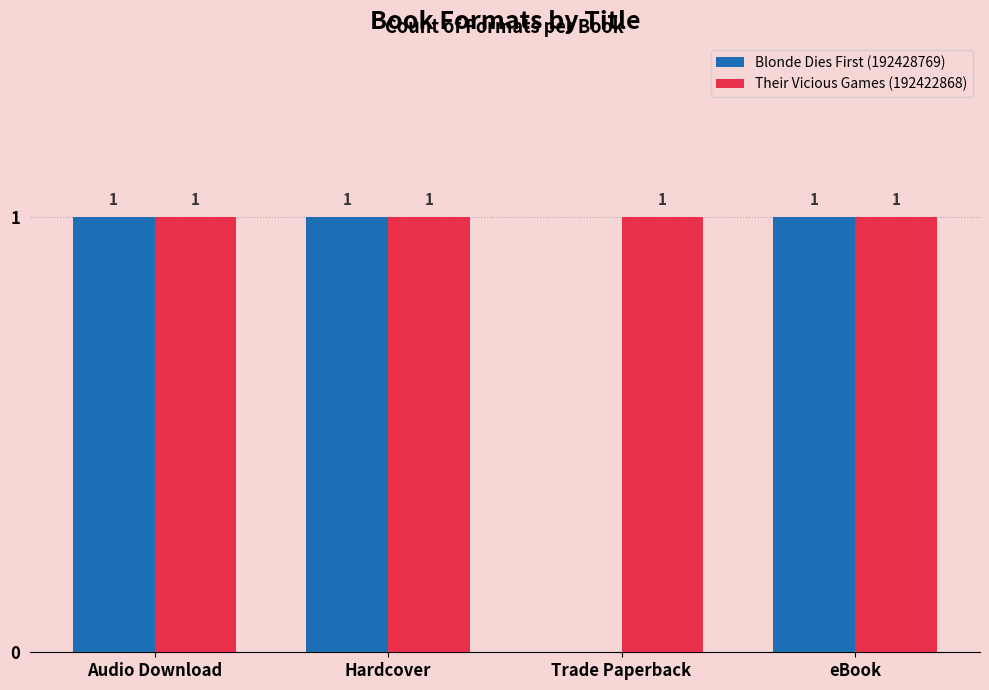

How many Blonde Dies First (192428769) values are between 1 and 2?

3